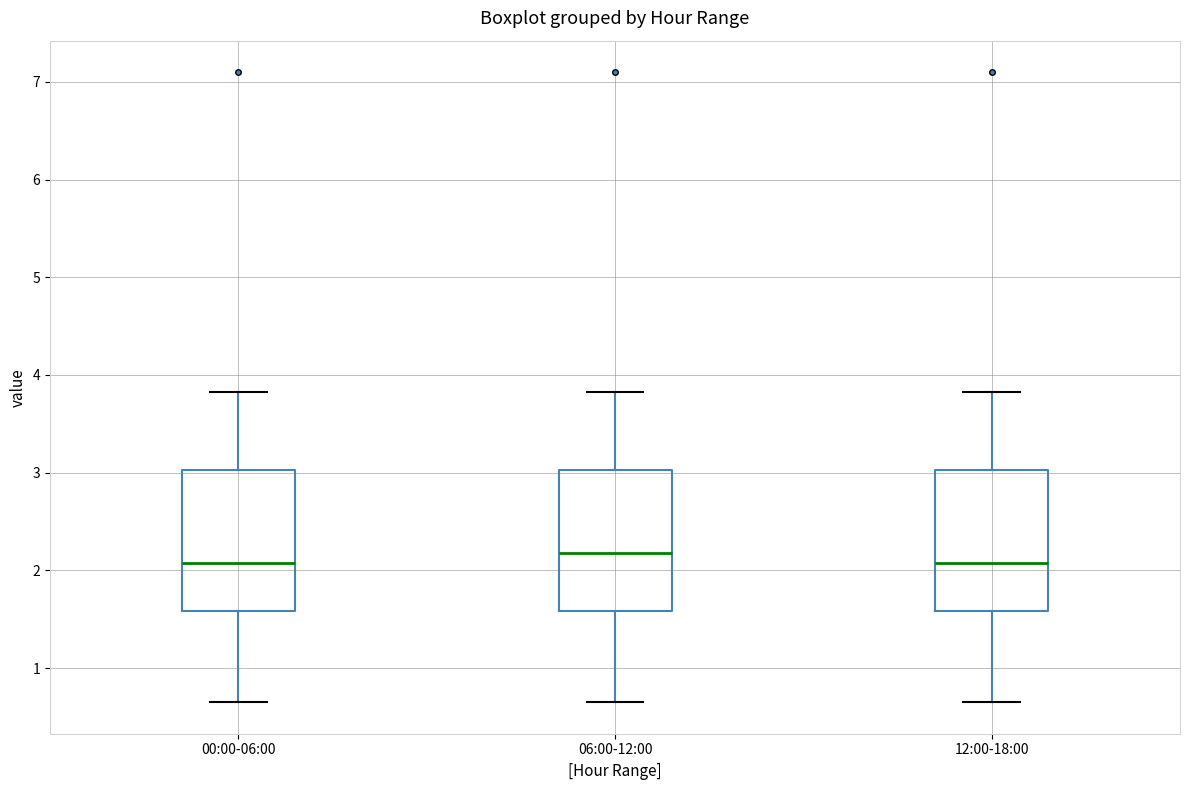

Where does the lower whisker of the box for 00:00-06:00 end on the y-axis? The values are not printed on the chart, so give them approximately, as read against the axis.

0.7